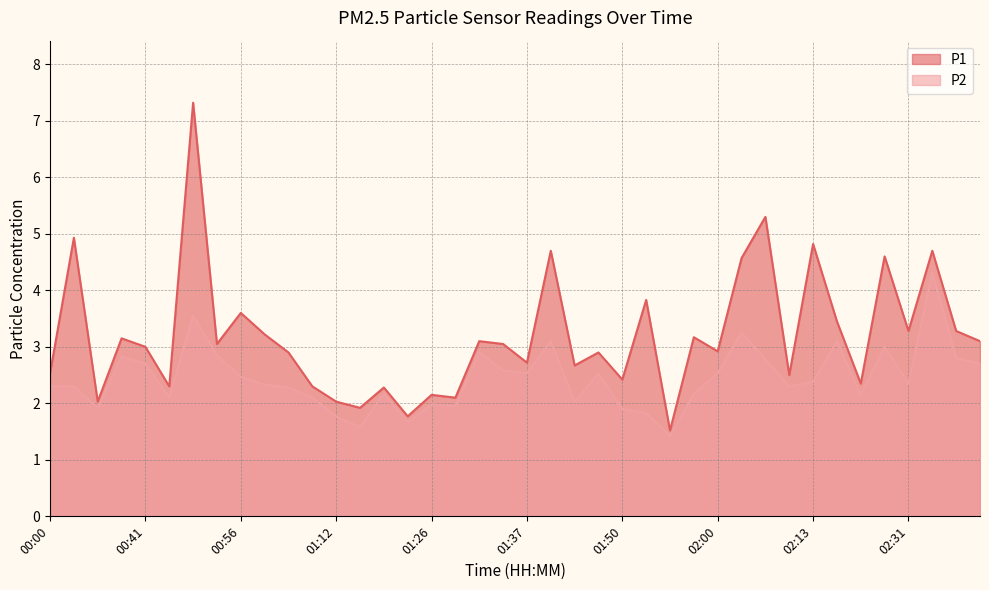

Between 01:19 and 01:23, which series saw the biggest shift?

P1